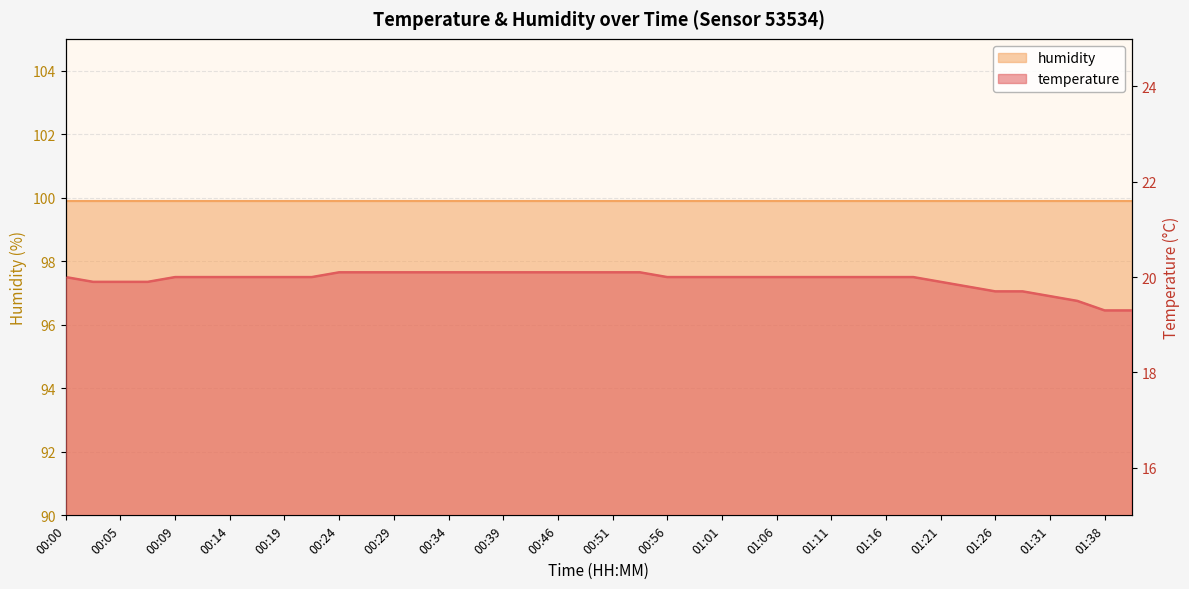

Reading left to right, extract all data points from this chart.

20.0	19.9	19.9	19.9	20.0	20.0	20.0	20.0	20.0	20.0	20.1	20.1	20.1	20.1	20.1	20.1	20.1	20.1	20.1	20.1	20.1	20.1	20.0	20.0	20.0	20.0	20.0	20.0	20.0	20.0	20.0	20.0	19.9	19.8	19.7	19.7	19.6	19.5	19.3	19.3